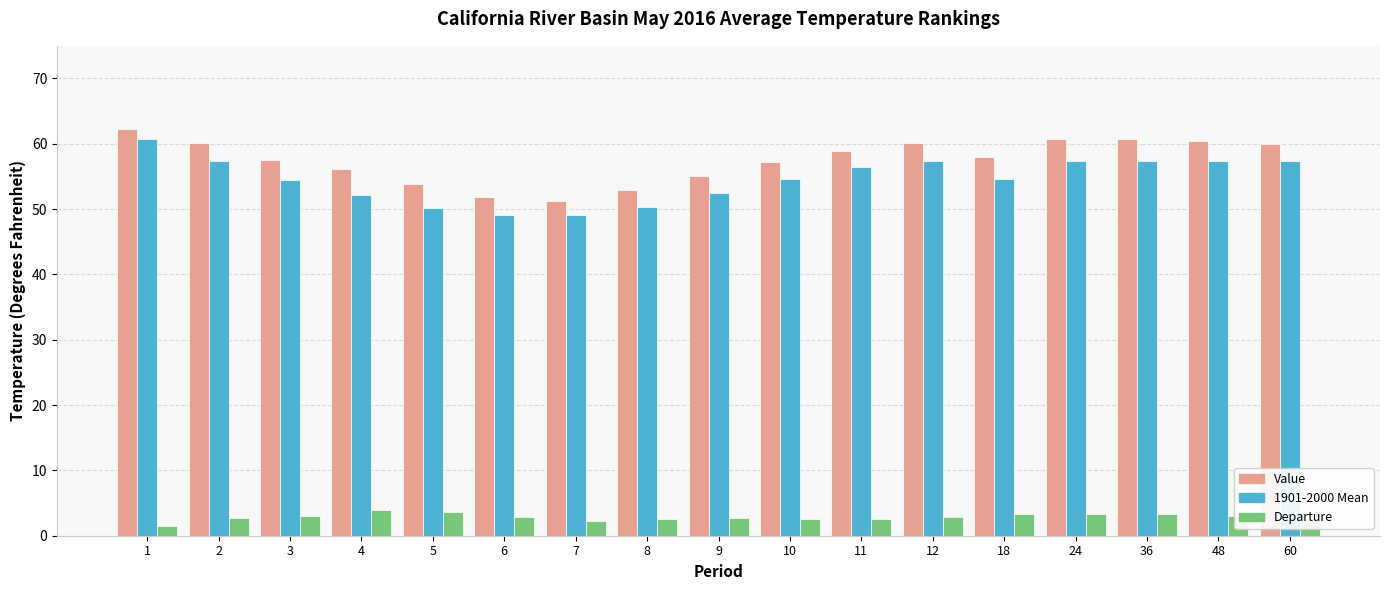

Rank the series at 3 from highest to lowest value.

Value, 1901-2000 Mean, Departure